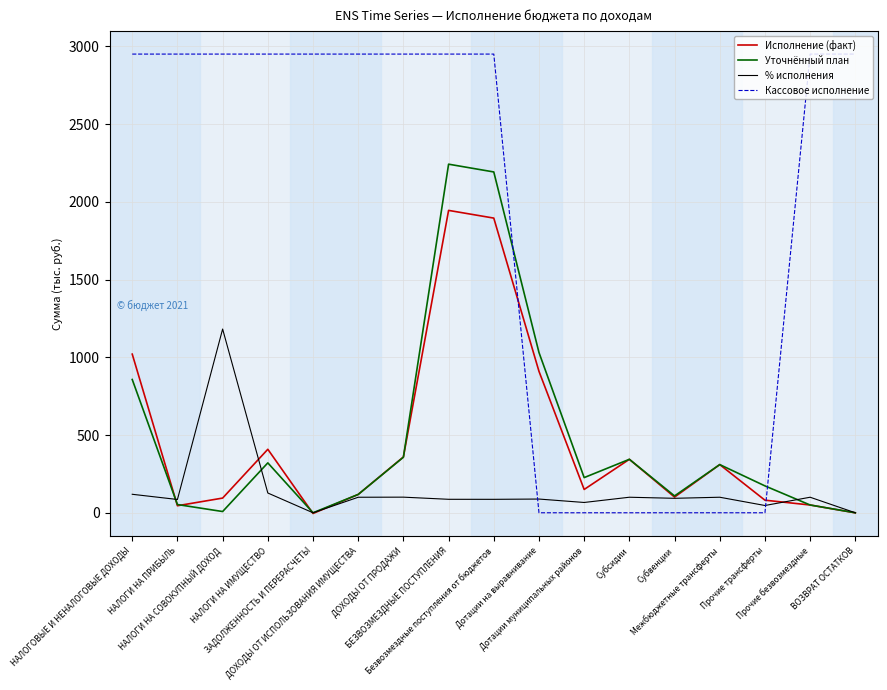

Read the Исполнение (факт) value at Безвозмездные поступления от бюджетов.

1895.9